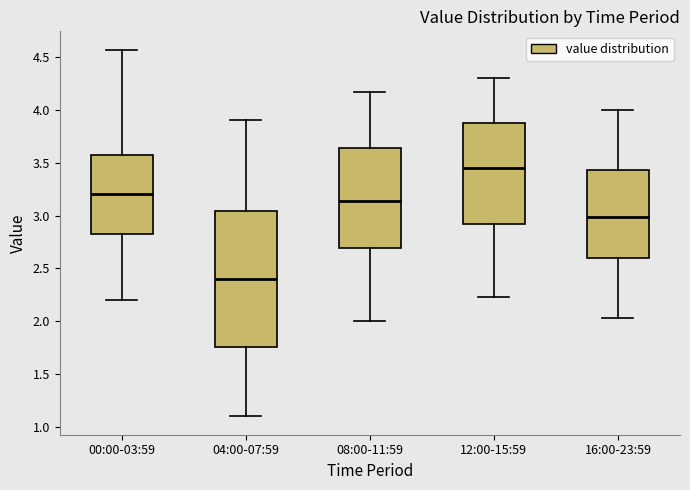

Which box is the tallest, from its lower edge to its upper edge?

04:00-07:59